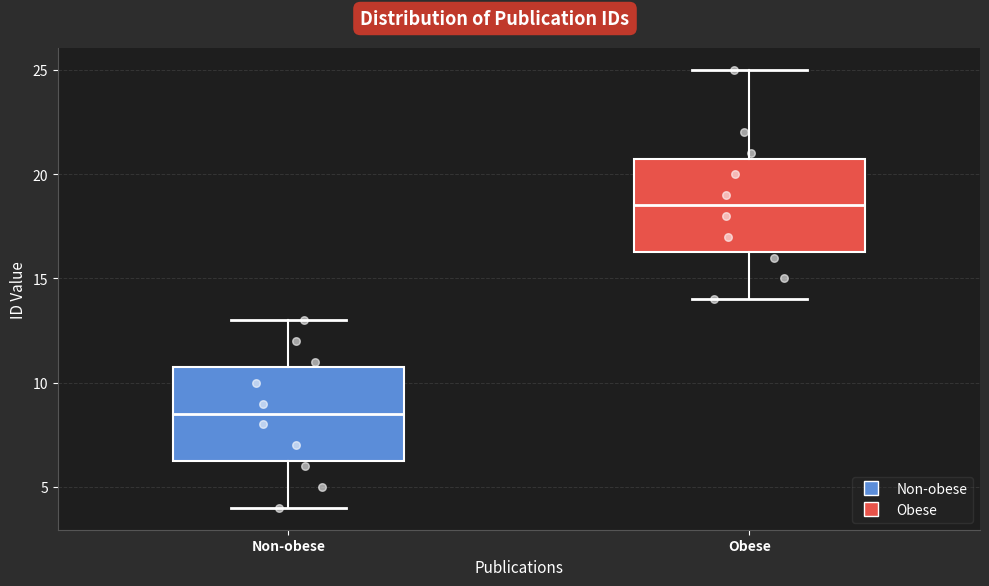

Which box's median line is the highest?

Obese